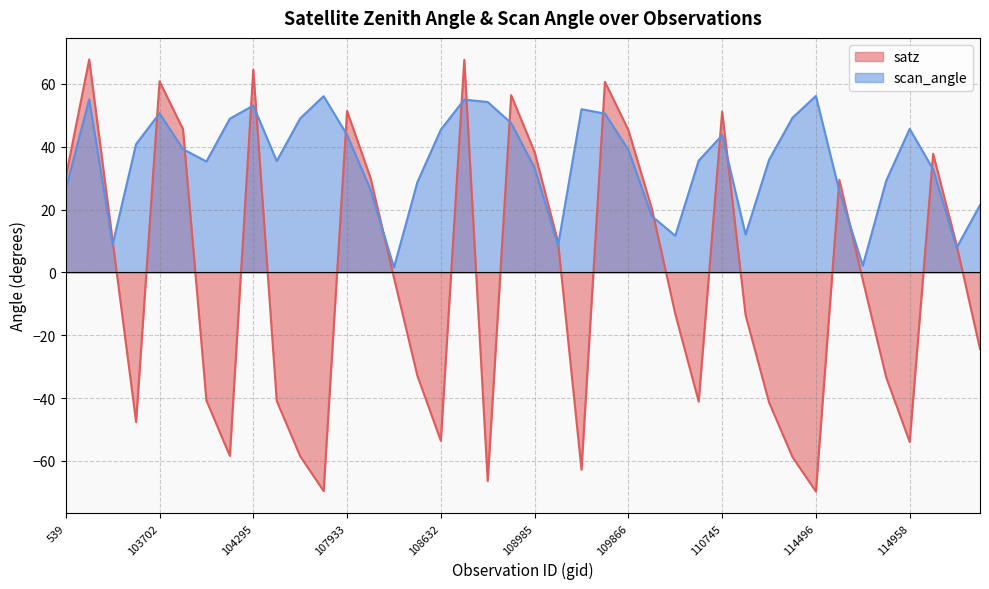

Reading left to right, transcribe all the data shown in this chart.

satz: 539=30.3	102980=67.8	103338=10.0	103574=-47.6	103702=60.8	103818=45.6	104170=-40.8	104287=-58.4	104295=64.5	107573=-40.9	107744=-58.5	107921=-69.6	107933=51.4	108103=30.1	108281=-1.7	108455=-32.9	108632=-53.6	108645=67.7	108802=-66.4	108816=56.4	108985=38.3	109157=9.6	109679=-62.8	109691=60.7	109866=45.3	2276=20.3	110213=-13.2	110385=-41.1	110745=51.2	2933=-13.6	114267=-41.4	114382=-58.8	114496=-69.8	114617=29.5	114731=-2.5	114845=-33.5	114958=-54.0	115096=37.7	115209=8.8	115321=-24.4
scan_angle: 539=26.5	102980=55.1	103338=8.9	103574=40.8	103702=50.6	103818=39.2	104170=35.3	104287=48.9	104295=53.1	107573=35.4	107744=49.0	107921=56.1	107933=43.8	108103=26.4	108281=1.5	108455=28.7	108632=45.4	108645=55.0	108802=54.2	108816=47.5	108985=33.3	109157=8.5	109679=51.9	109691=50.5	109866=39.0	2276=17.9	110213=11.7	110385=35.6	110745=43.6	2933=12.0	114267=35.8	114382=49.2	114496=56.2	114617=25.8	114731=2.1	114845=29.2	114958=45.7	115096=32.8	115209=7.8	115321=21.4